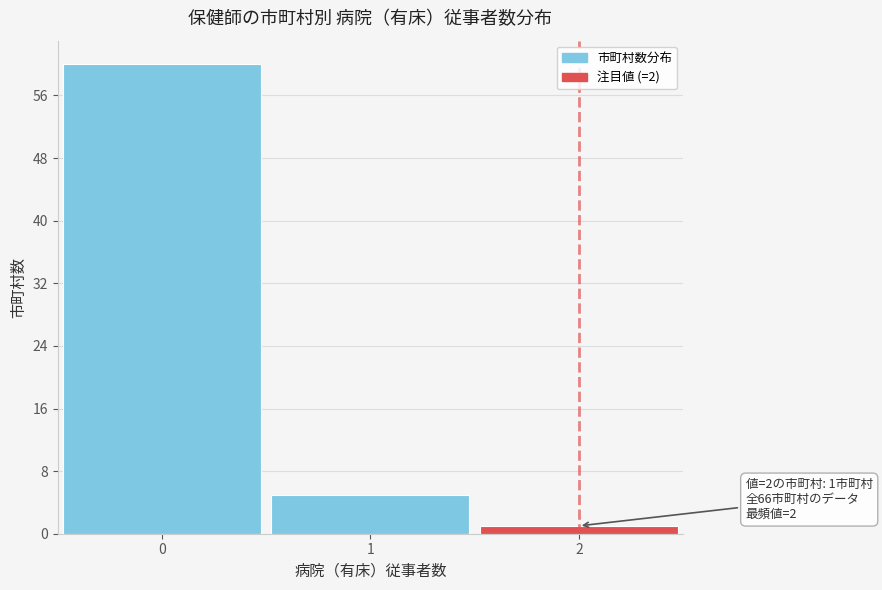

Which range on the x-axis has the tallest bar?

-0.5 to 0.5